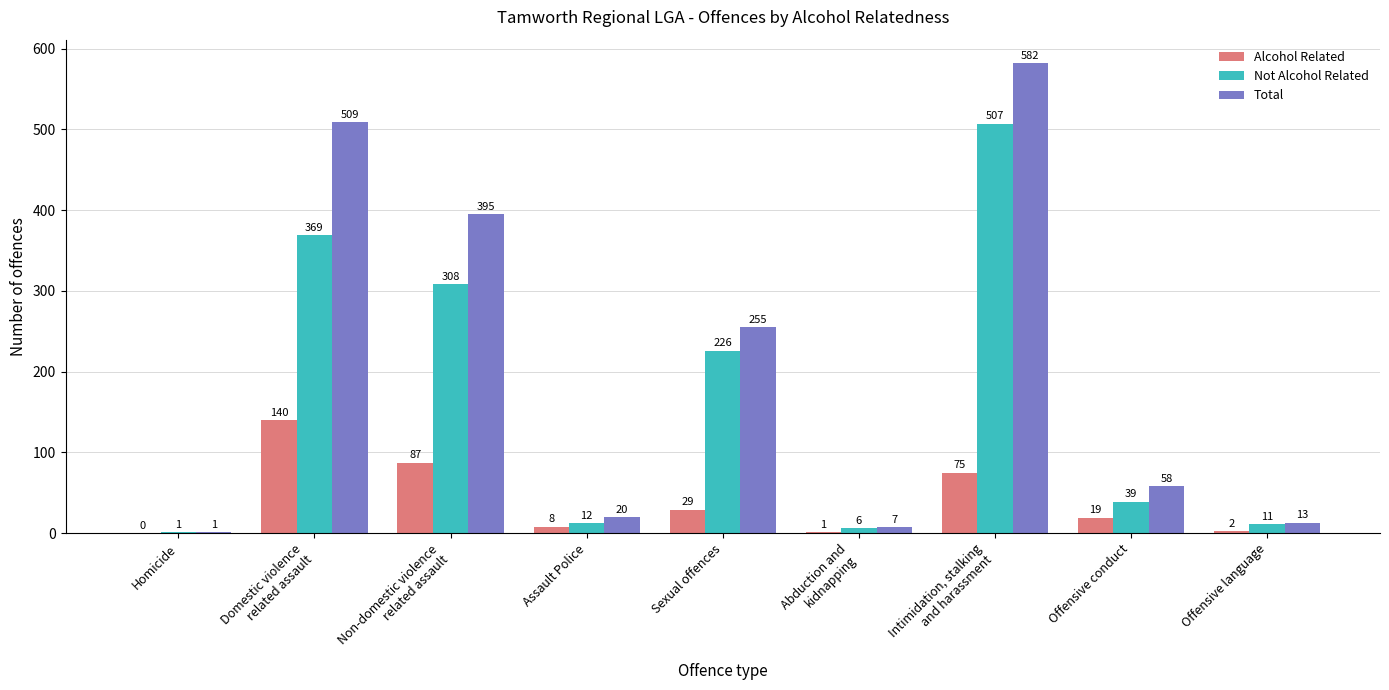

Is the value of Not Alcohol Related at Domestic violence
related assault greater than the value of Total at Homicide?

Yes